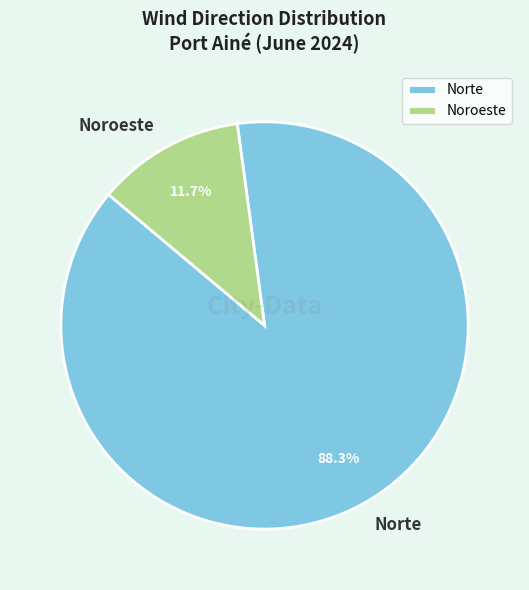

Which category has the biggest portion of the pie?

Norte